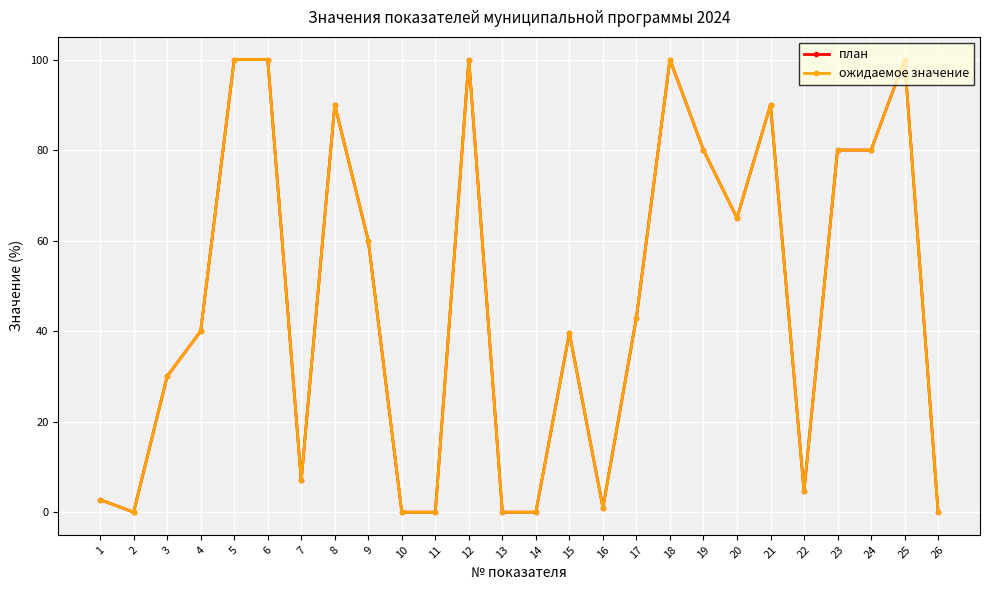

What are all the series names shown in the legend?

план, ожидаемое значение